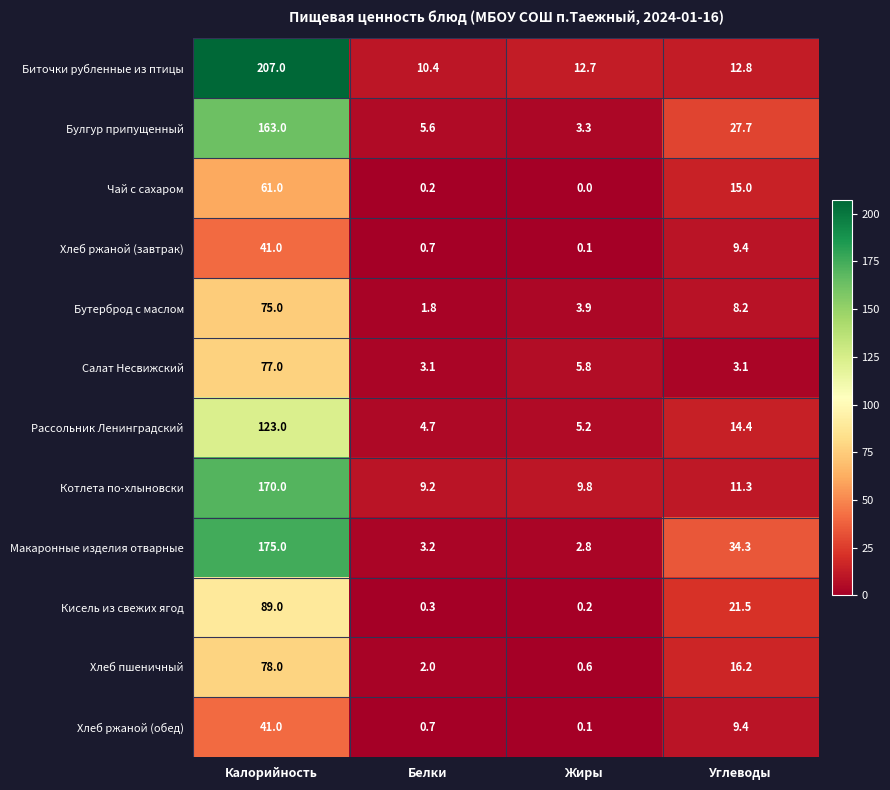

What is the sum of the Биточки рубленные из птицы values at Жиры and Углеводы?

25.5